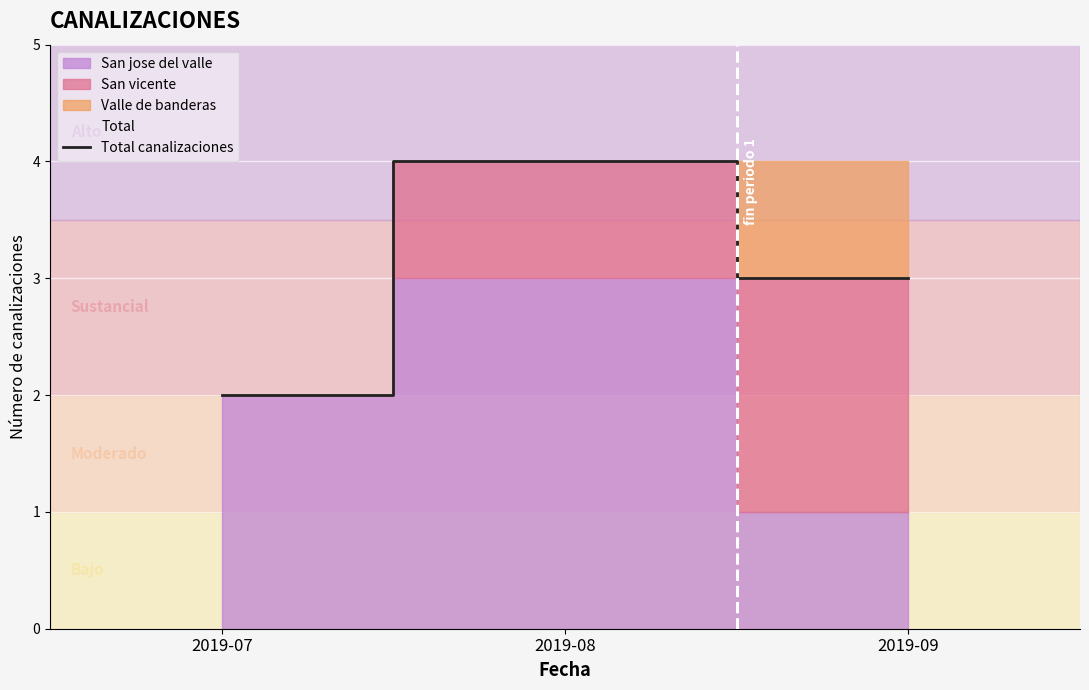

Which label corresponds to the smallest value in the chart?

2019-07